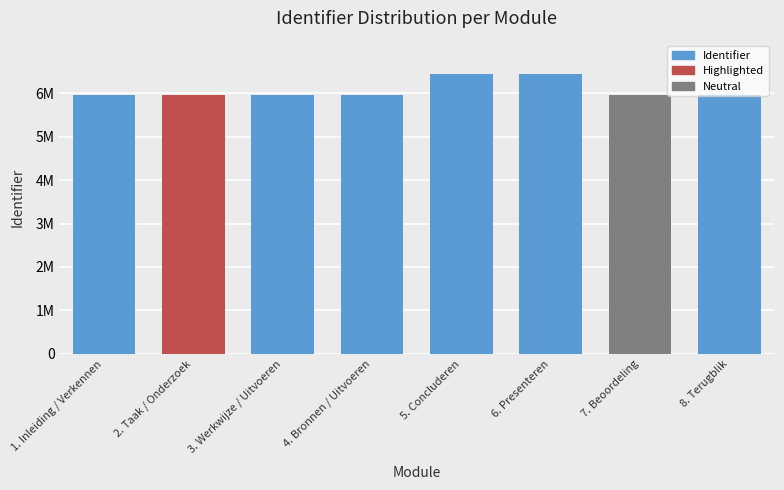

Rank the categories by value from highest to lowest.

6. Presenteren, 5. Concluderen, 8. Terugblik, 7. Beoordeling, 4. Bronnen / Uitvoeren, 3. Werkwijze / Uitvoeren, 2. Taak / Onderzoek, 1. Inleiding / Verkennen